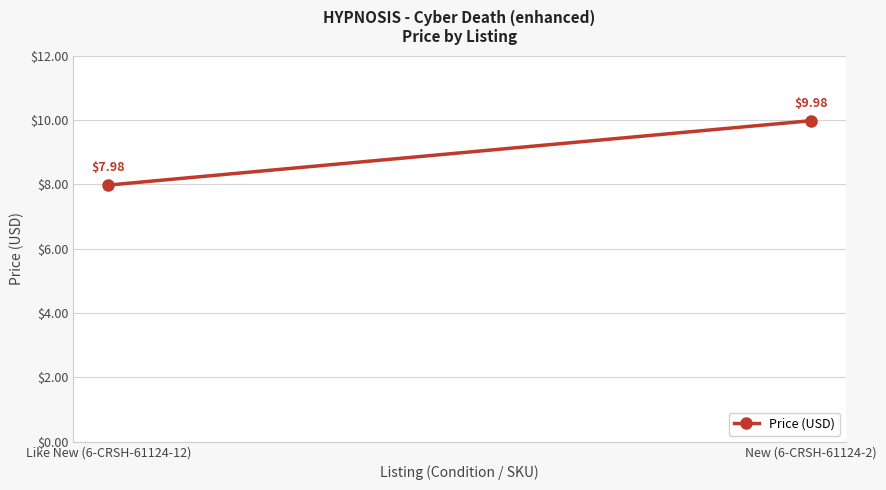

What is the ratio of the value at New (6-CRSH-61124-2) to the value at Like New (6-CRSH-61124-12)?

1.3